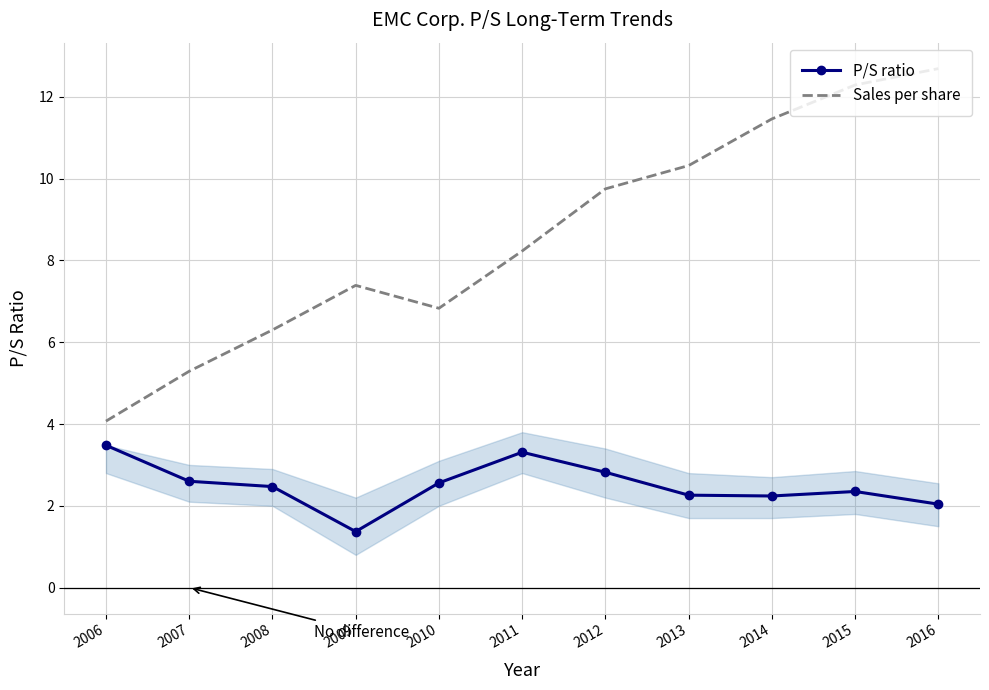

Which series has the largest total across all categories?

Sales per share